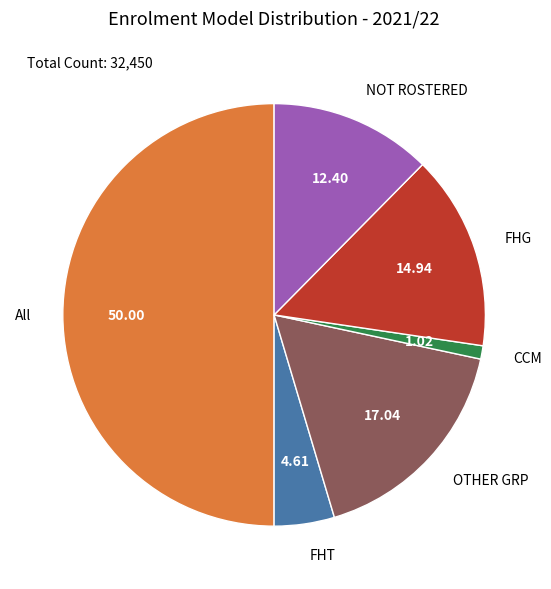

Rank the categories by value from lowest to highest.

CCM, FHT, NOT ROSTERED, FHG, OTHER GRP, All